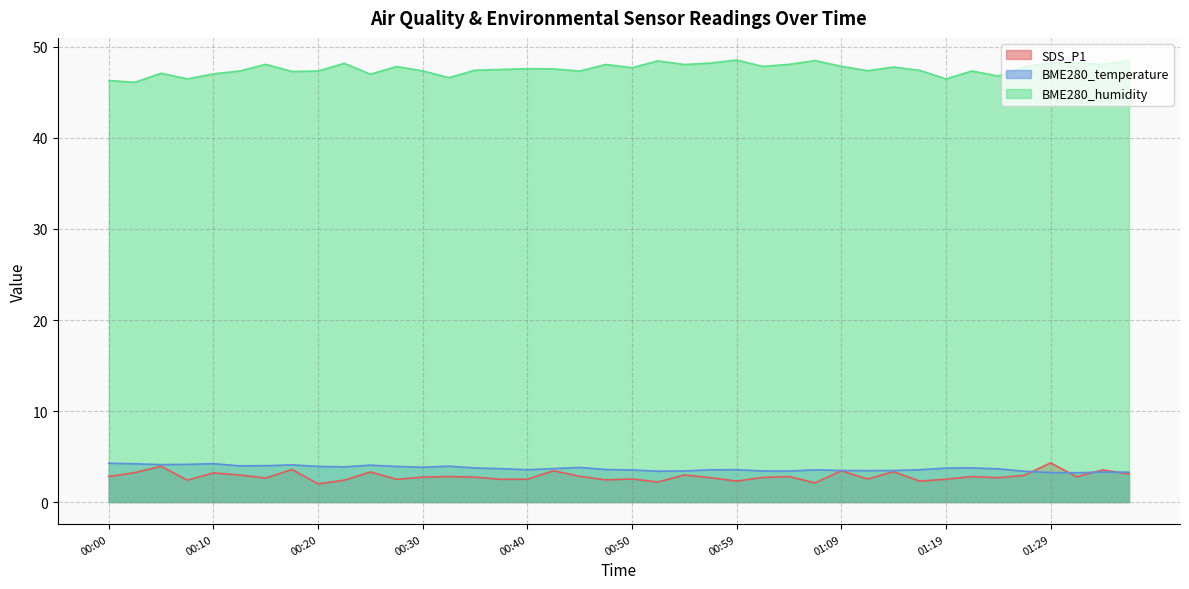

The value of BME280_humidity at 01:12 is 13.8. True or false?

False